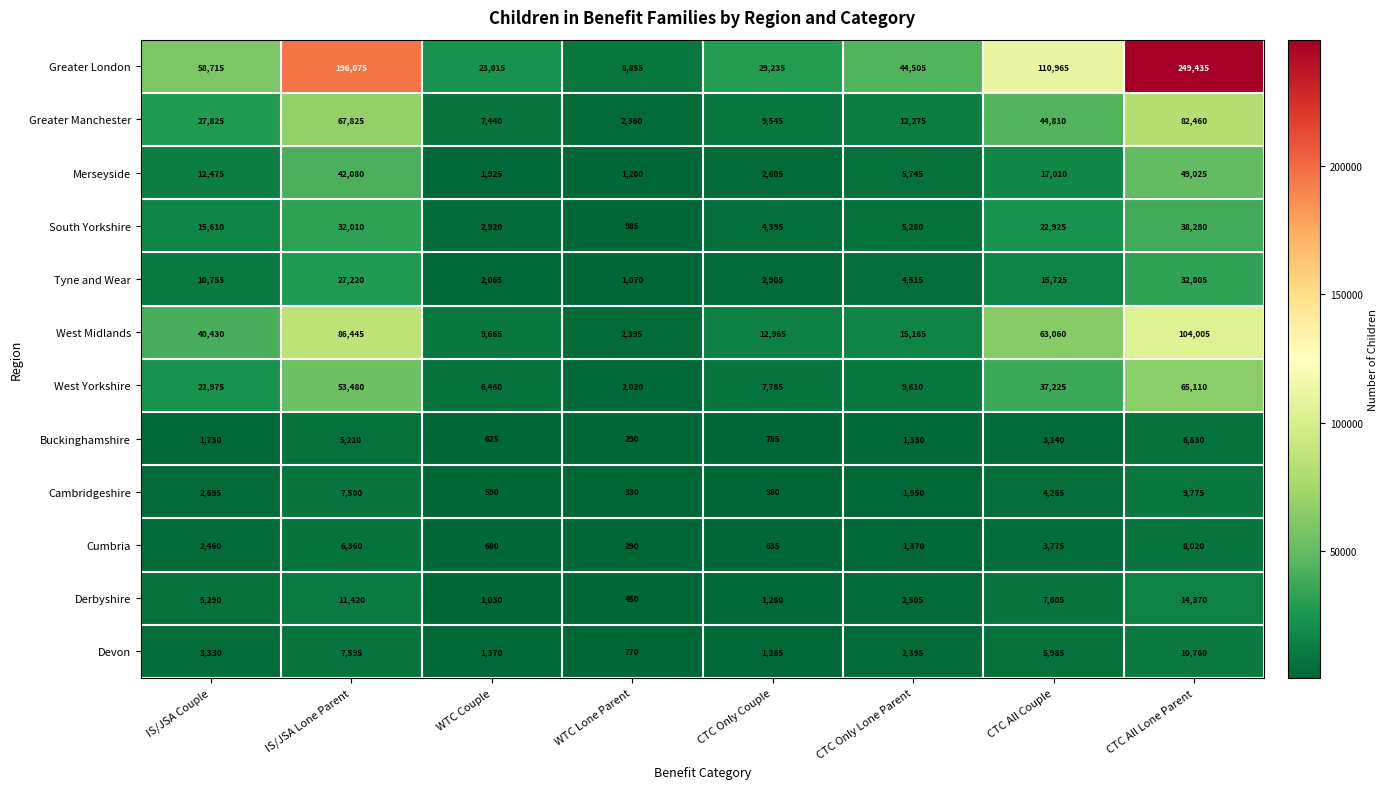

At which category is the sum across all series the highest?

CTC All Lone Parent